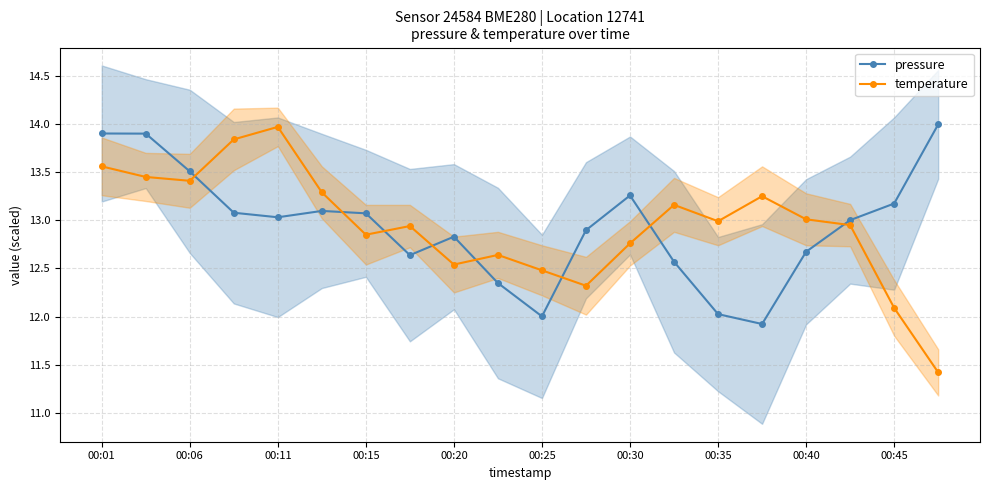

How many lines are shown in the chart?

2